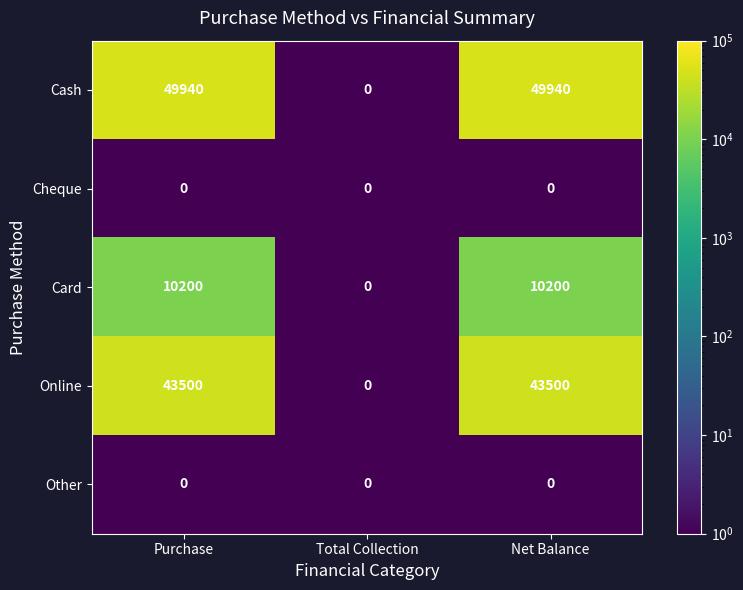

What is the greatest value displayed?

49940